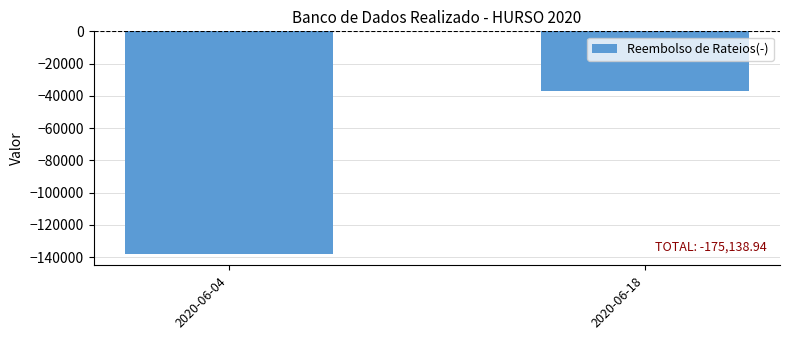

The chart shows a value of -138107.0 at 2020-06-04. True or false?

True